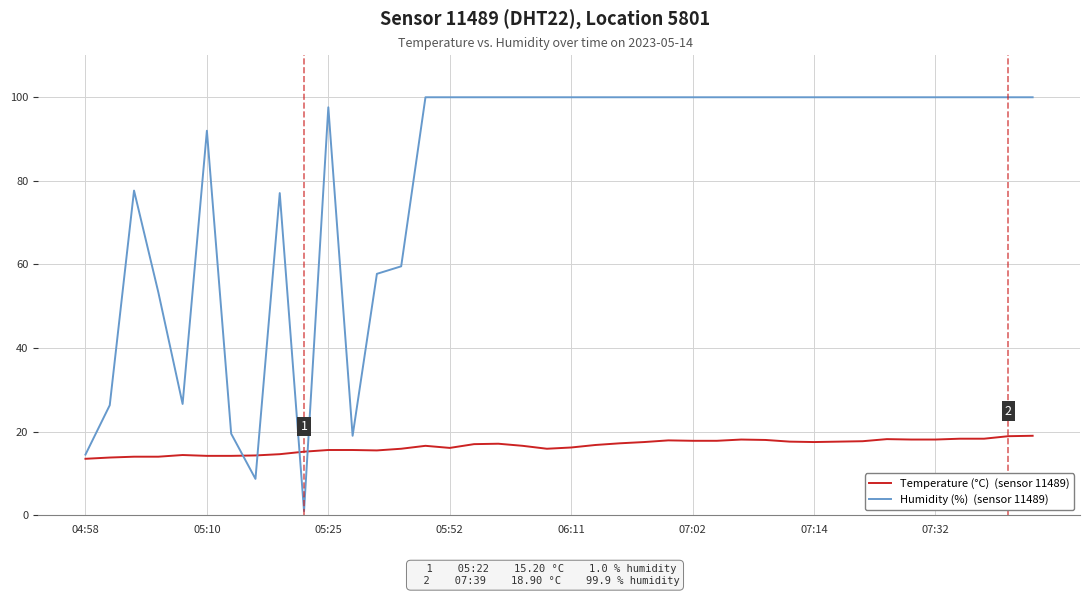

What is the maximum value shown in the chart?

99.9